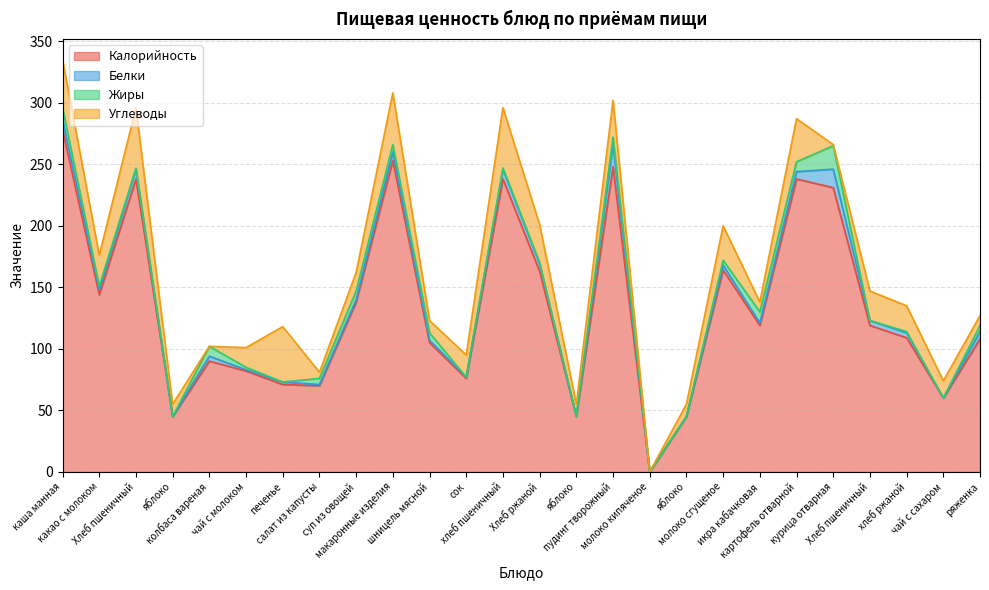

Reading left to right, extract all data points from this chart.

Калорийность: 278.0	144.0	238.0	45.0	90.0	82.0	71.0	70.0	138.0	253.0	105.0	76.0	238.0	163.0	45.0	248.0	0.0	45.0	164.0	119.0	238.0	231.0	119.0	109.0	60.0	108.0
Белки: 8.0	4.0	8.0	0.0	4.0	1.0	2.0	1.0	2.0	7.0	2.0	1.0	8.0	6.0	0.0	18.0	0.0	0.0	4.0	2.0	6.0	15.0	4.0	4.0	0.0	6.0
Жиры: 10.0	3.0	0.8	0.0	8.0	2.0	0.0	5.0	7.0	6.0	6.0	0.0	1.0	1.0	0.0	6.0	0.0	0.0	4.0	9.0	8.0	19.0	0.0	1.0	0.0	5.0
Углеводы: 39.0	25.0	49.0	10.0	0.0	16.0	45.0	5.0	15.0	42.0	10.0	18.0	49.0	31.0	10.0	30.0	0.0	10.0	28.0	8.0	35.0	1.0	24.0	21.0	14.0	8.0